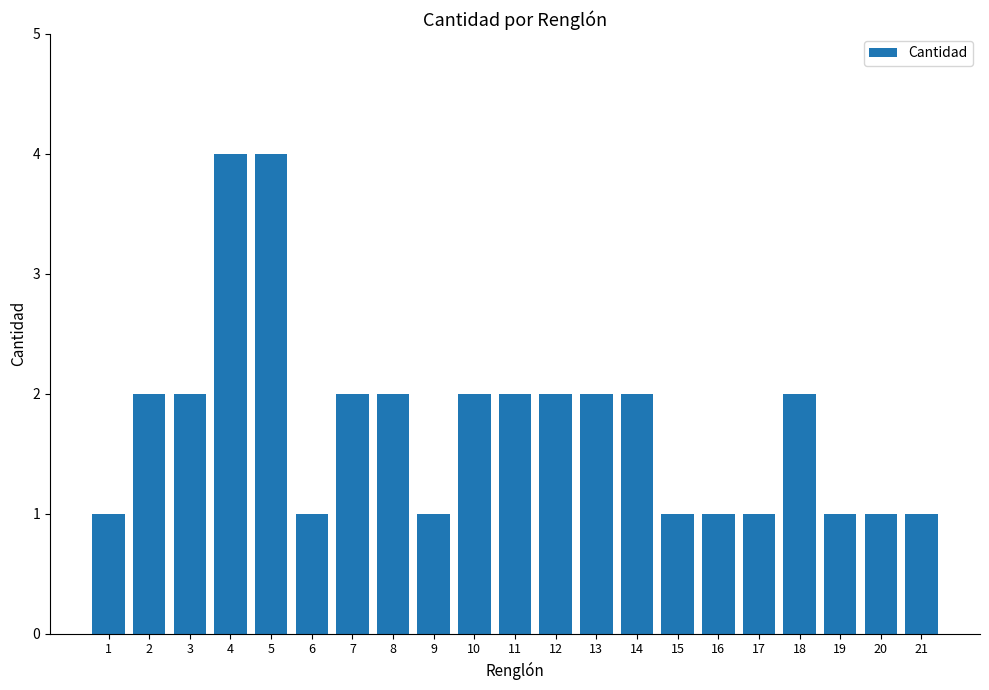

How many values are between 1 and 2?

19